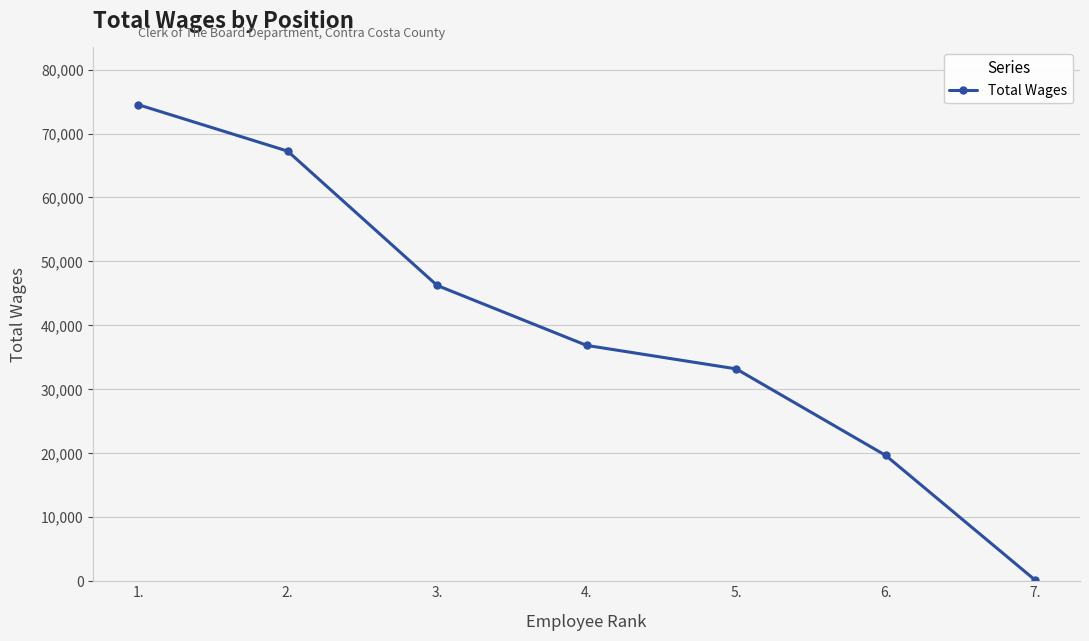

Does the chart display data point markers on the line(s)?

Yes